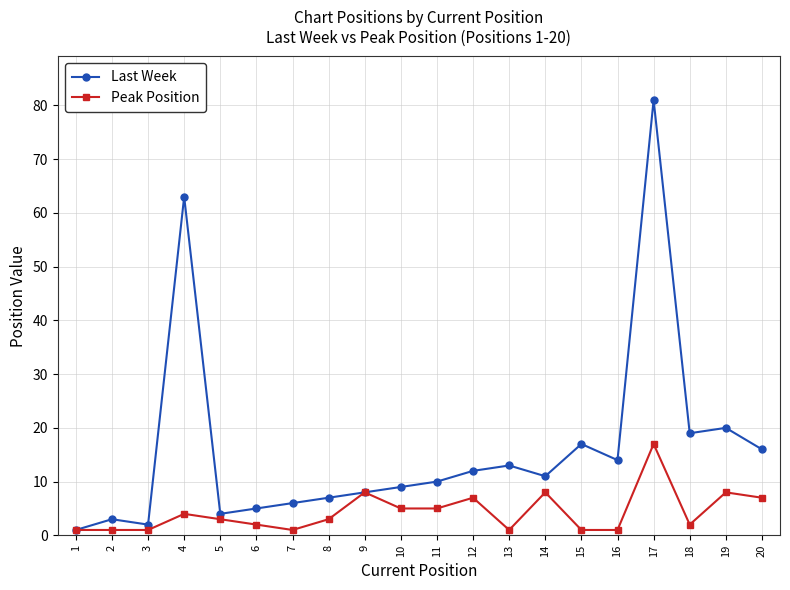

At 3, list the series in order from largest to smallest.

Last Week, Peak Position